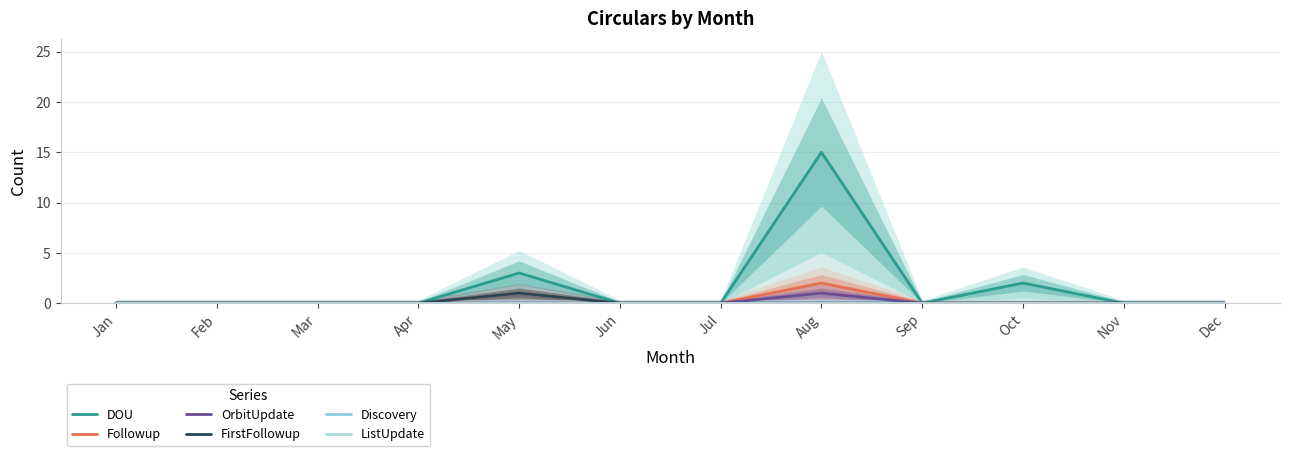

In Followup, how many points are higher than both neighbors (excluding endpoints)?

2